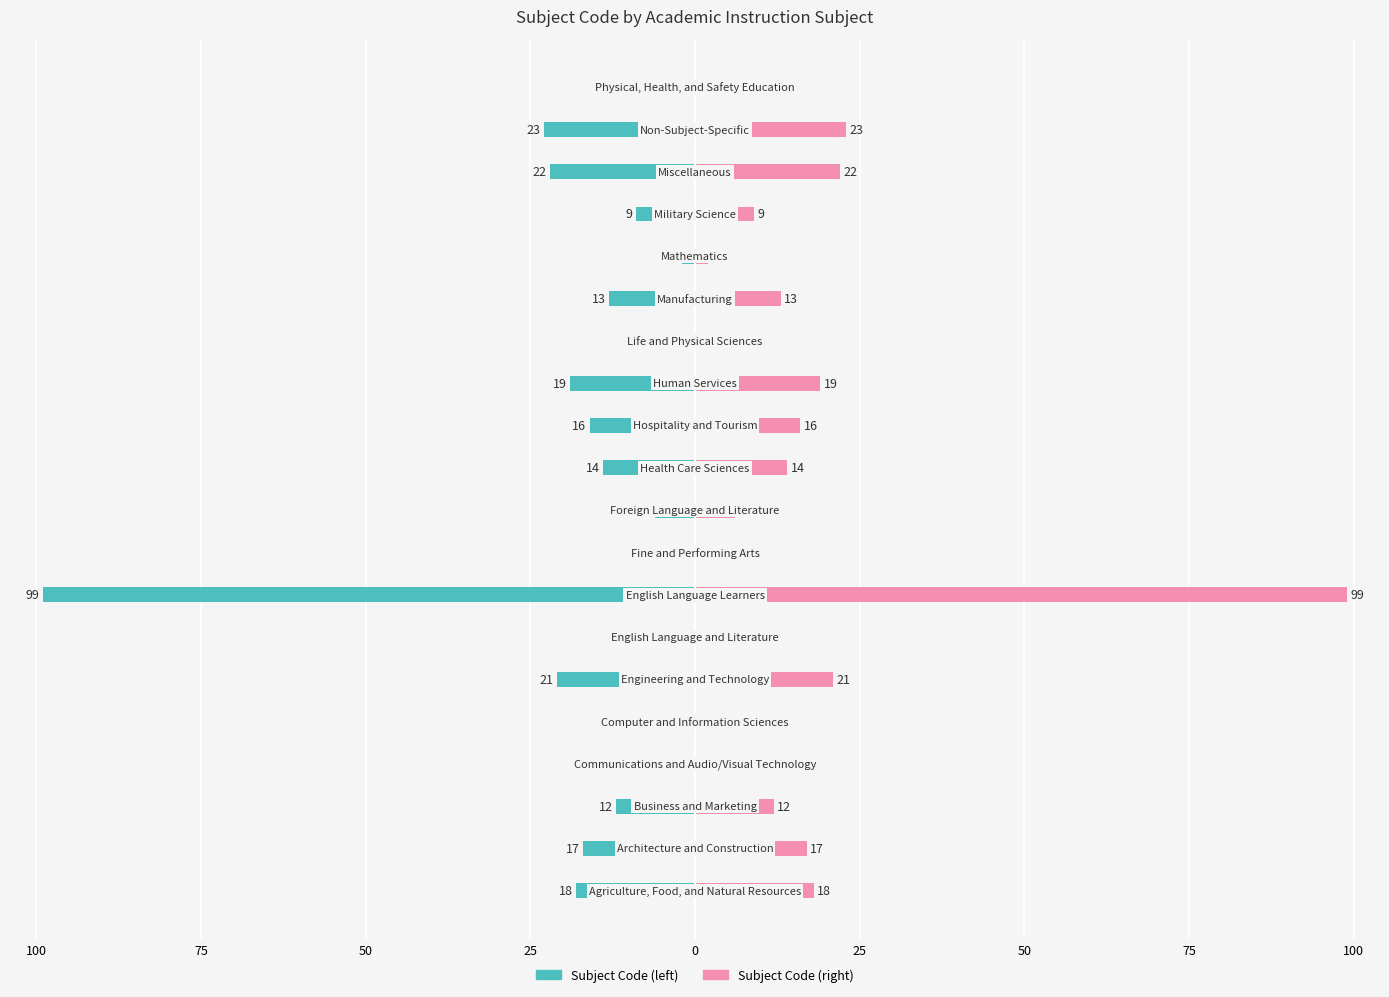

List the series in order of their peak value, highest first.

Subject Code (right), Subject Code (left)